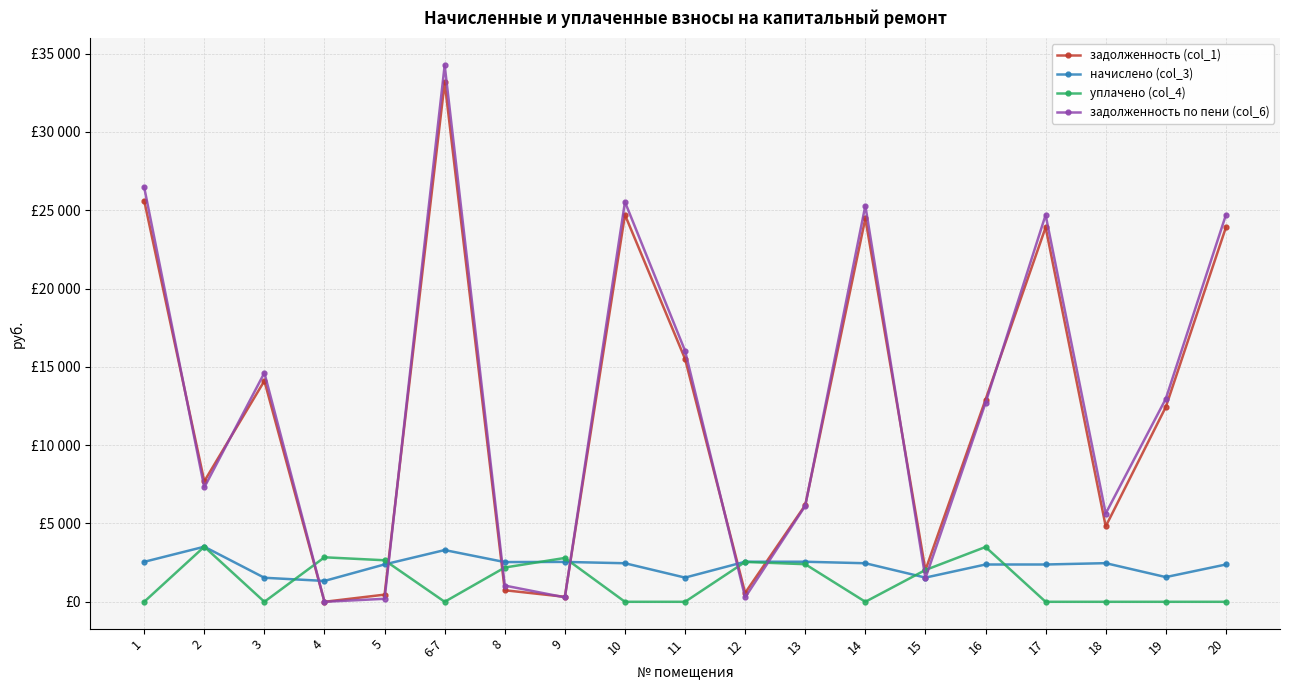

What are all the series names shown in the legend?

задолженность (col_1), начислено (col_3), уплачено (col_4), задолженность по пени (col_6)